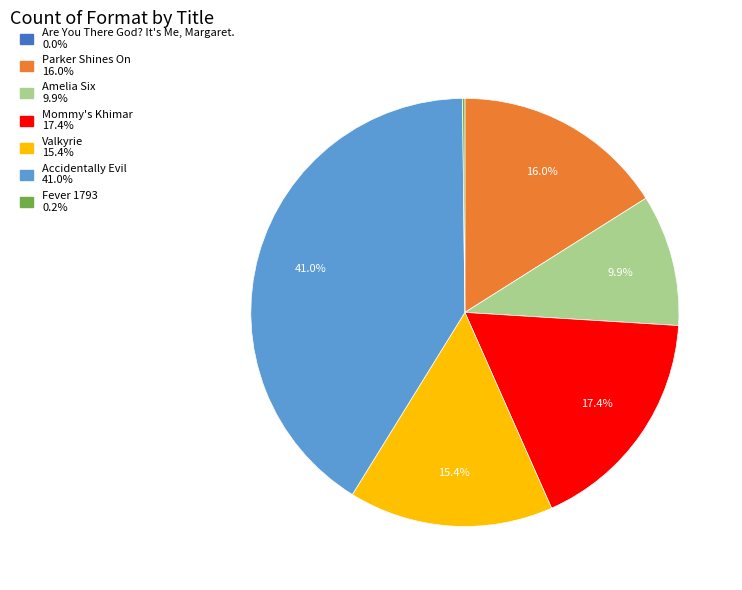

To the nearest percent, what percentage of the pie is Parker Shines On?

16%